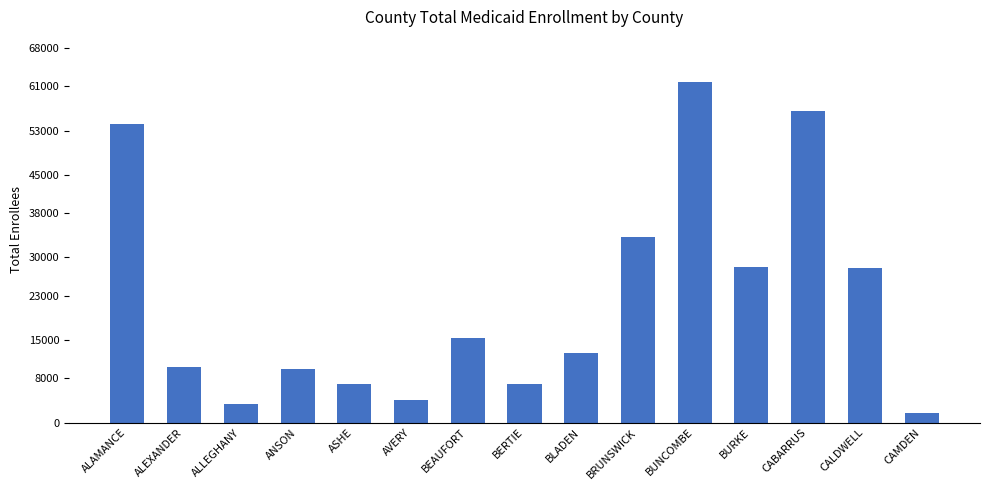

Which label corresponds to the largest value in the chart?

BUNCOMBE